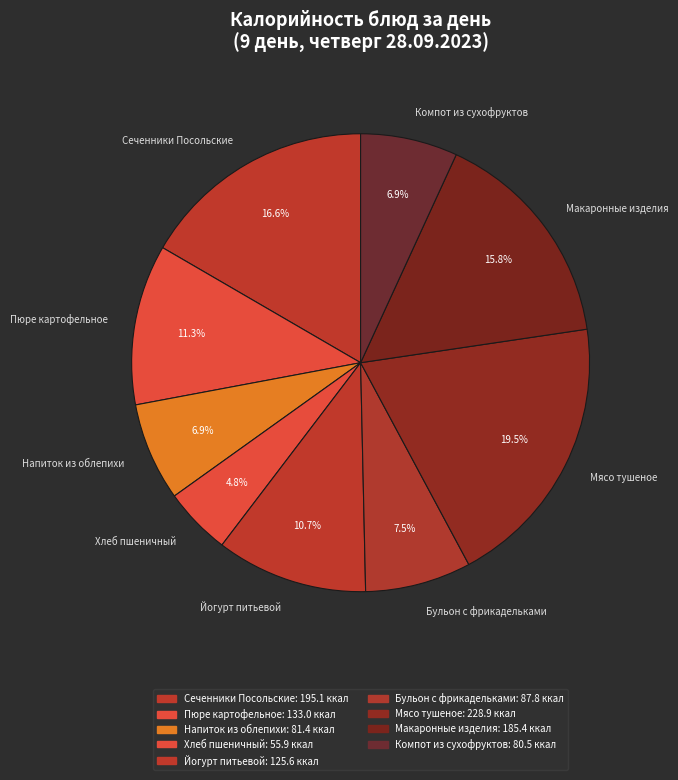

To the nearest percent, what is the difference between the largest and smallest slice percentages?

15%